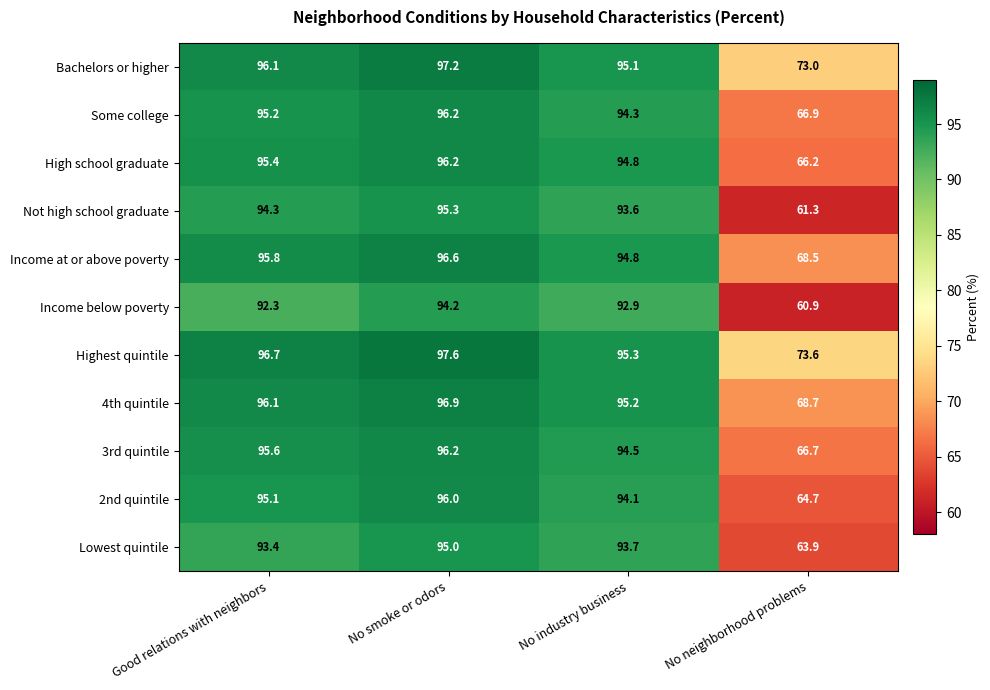

Where is Bachelors or higher nearest to the value 85?

No industry business